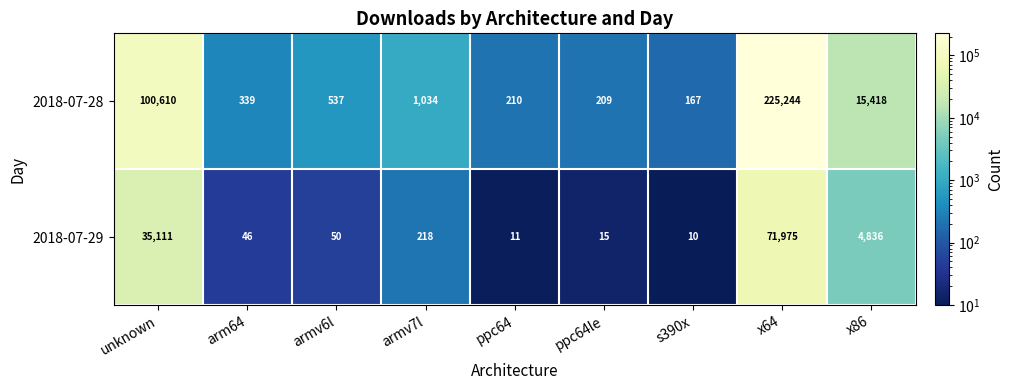

What is the difference between the maximum and minimum values in the 2018-07-28 series?

225077